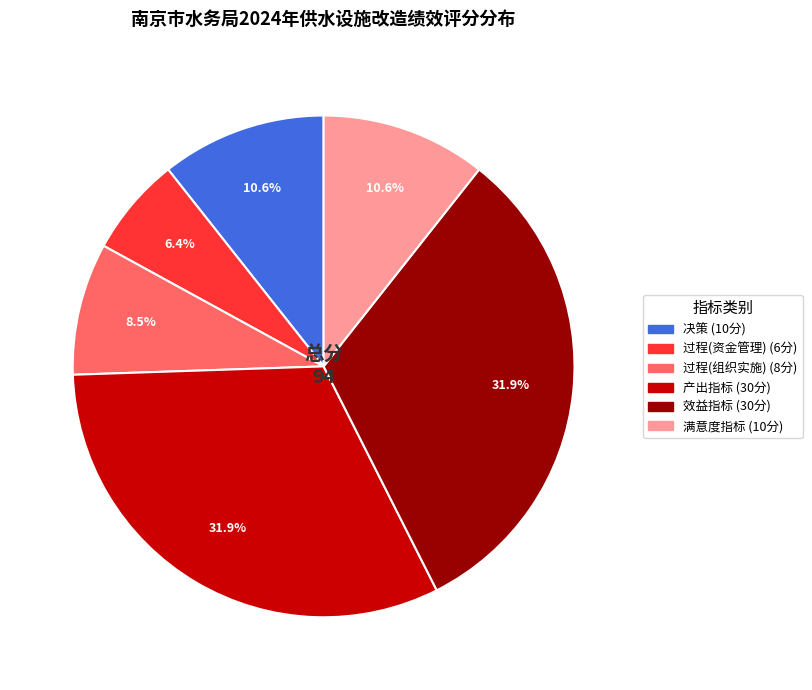

What is the ratio of the value at 过程(资金管理) to the value at 决策?

0.6